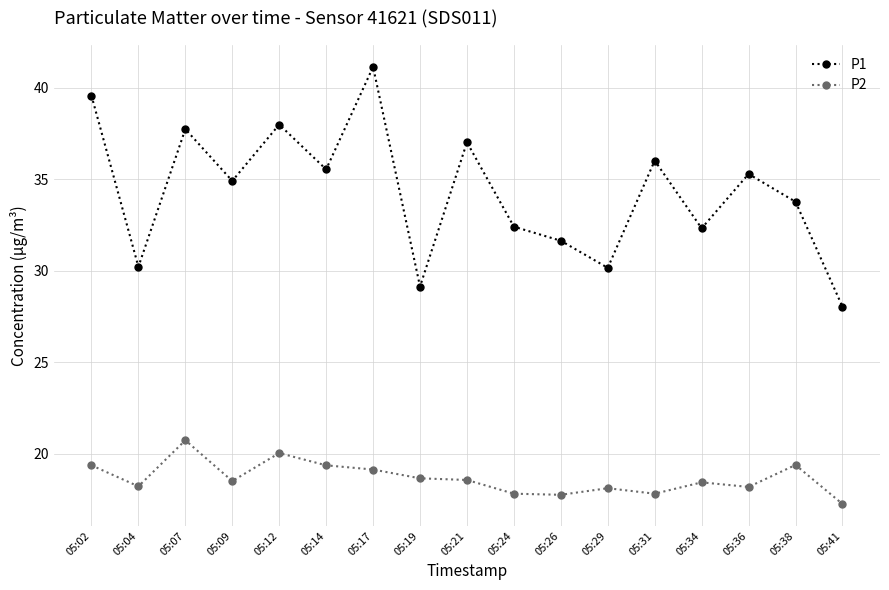

What is the value of the P1 point at the 15th from the left?

35.3